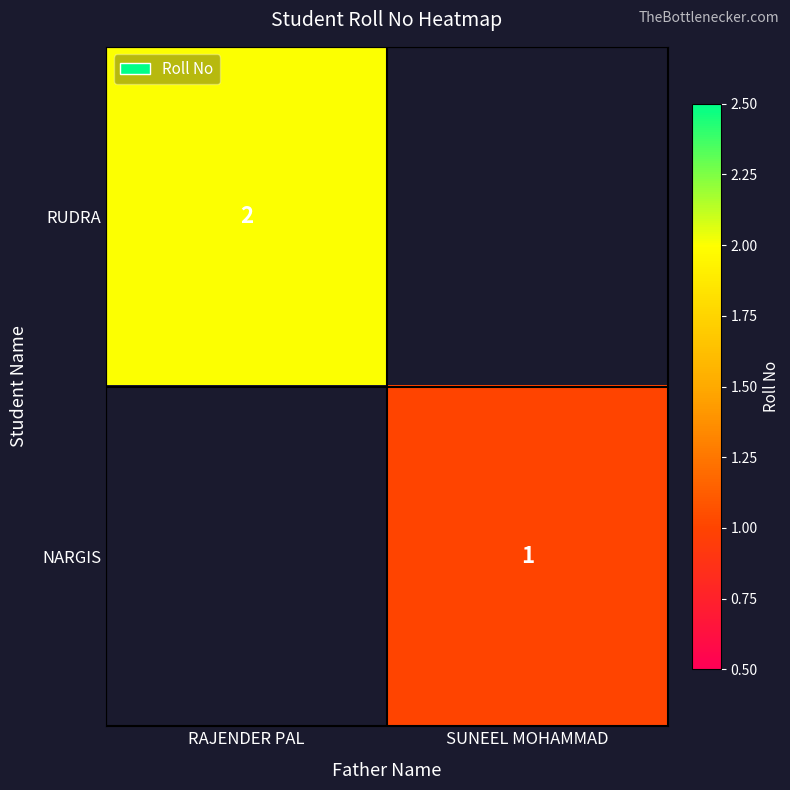

Is it true that NARGIS equals 1 at SUNEEL MOHAMMAD?

True